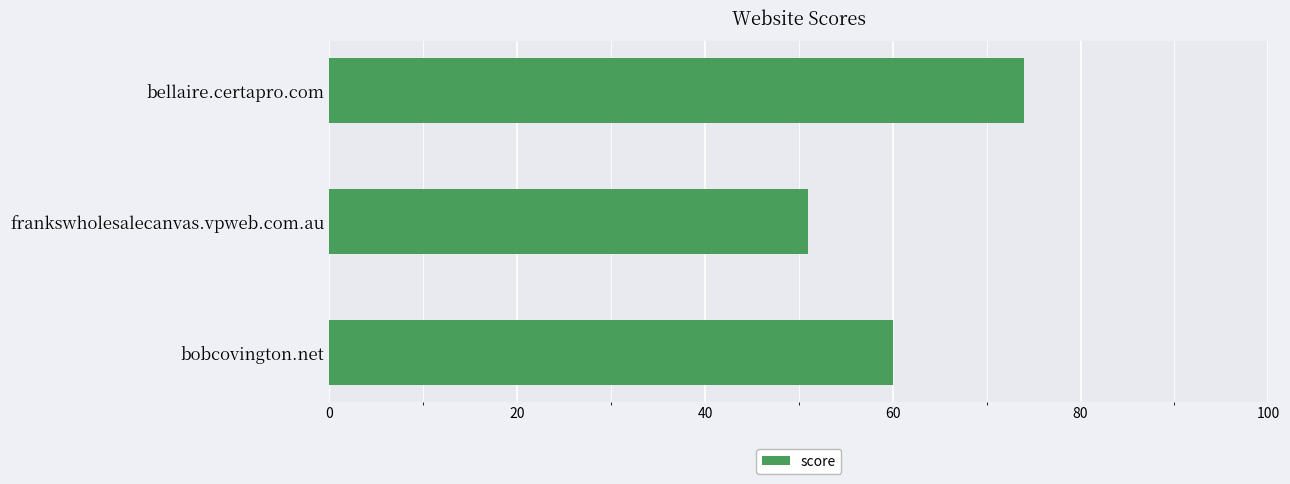

Is it true that the value at bellaire.certapro.com is 103?

False